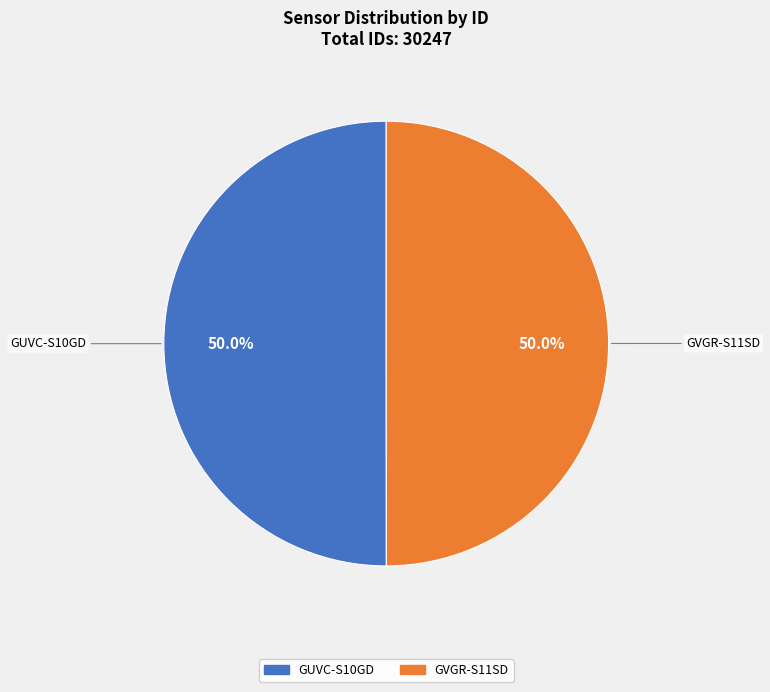

What is the ratio of the value at GUVC-S10GD to the value at GVGR-S11SD?

1.0